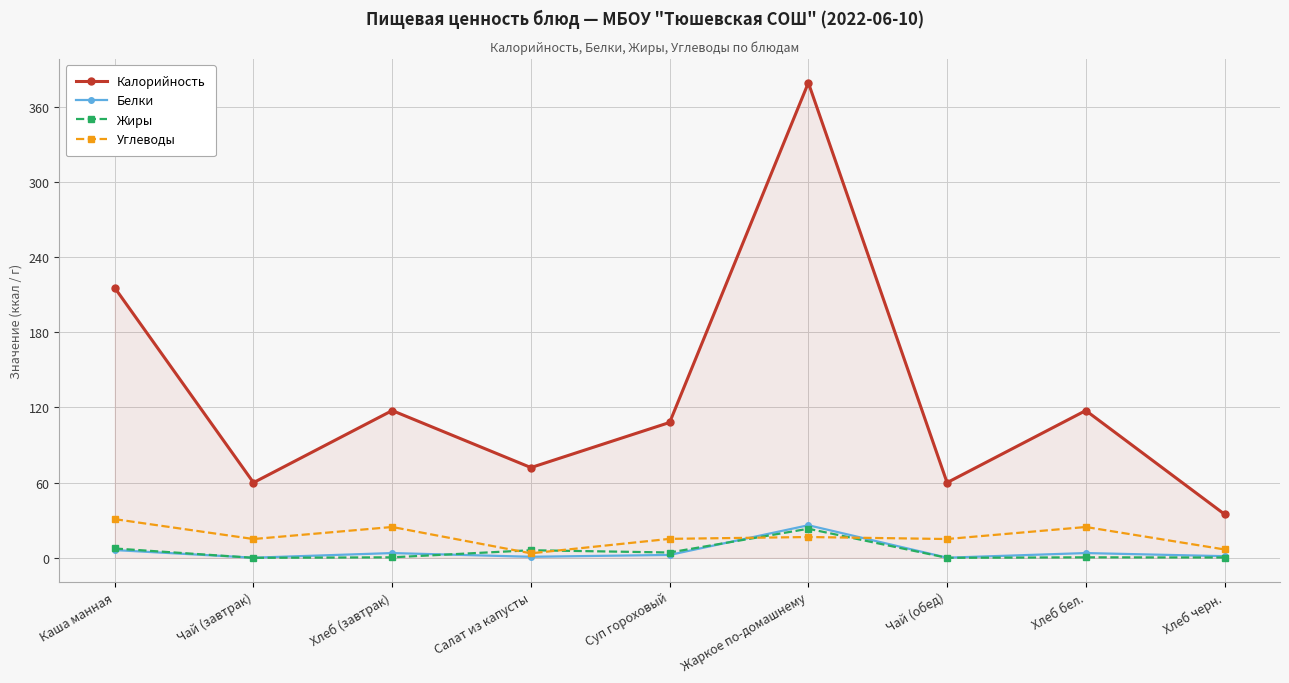

At which label is Калорийность closest to 206?

Каша манная